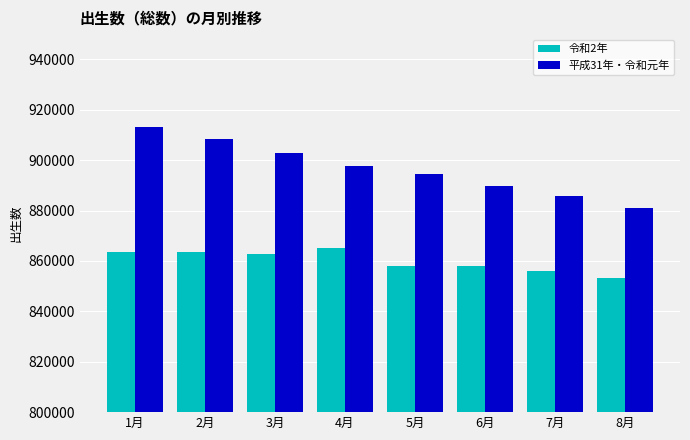

List the series in order of their peak value, lowest first.

令和2年, 平成31年・令和元年